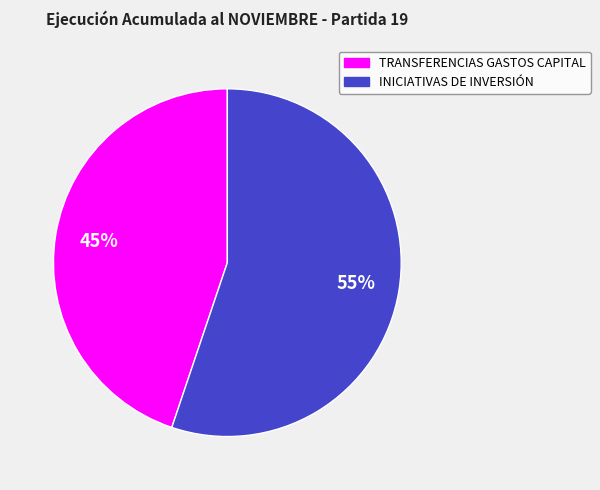

Which category has the biggest portion of the pie?

INICIATIVAS DE INVERSIÓN